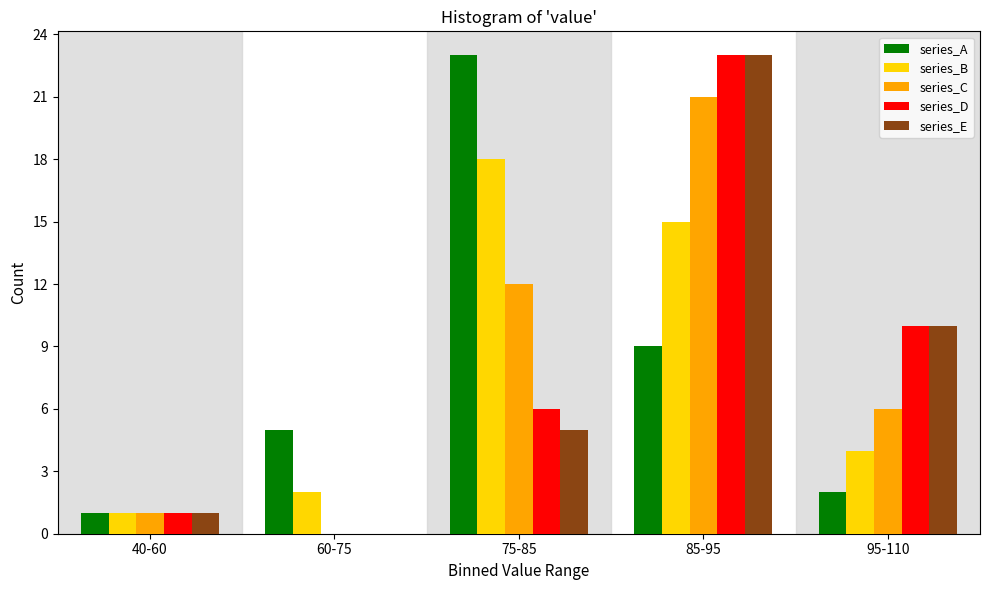

Reading left to right, transcribe all the data shown in this chart.

series_A: 40-60=1	60-75=5	75-85=23	85-95=9	95-110=2
series_B: 40-60=1	60-75=2	75-85=18	85-95=15	95-110=4
series_C: 40-60=1	60-75=0	75-85=12	85-95=21	95-110=6
series_D: 40-60=1	60-75=0	75-85=6	85-95=23	95-110=10
series_E: 40-60=1	60-75=0	75-85=5	85-95=23	95-110=10